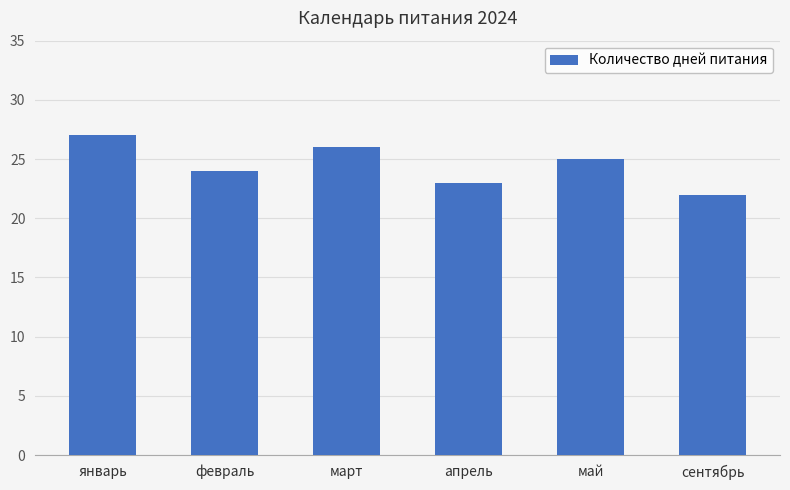

Where is the data nearest to the value 24?

февраль